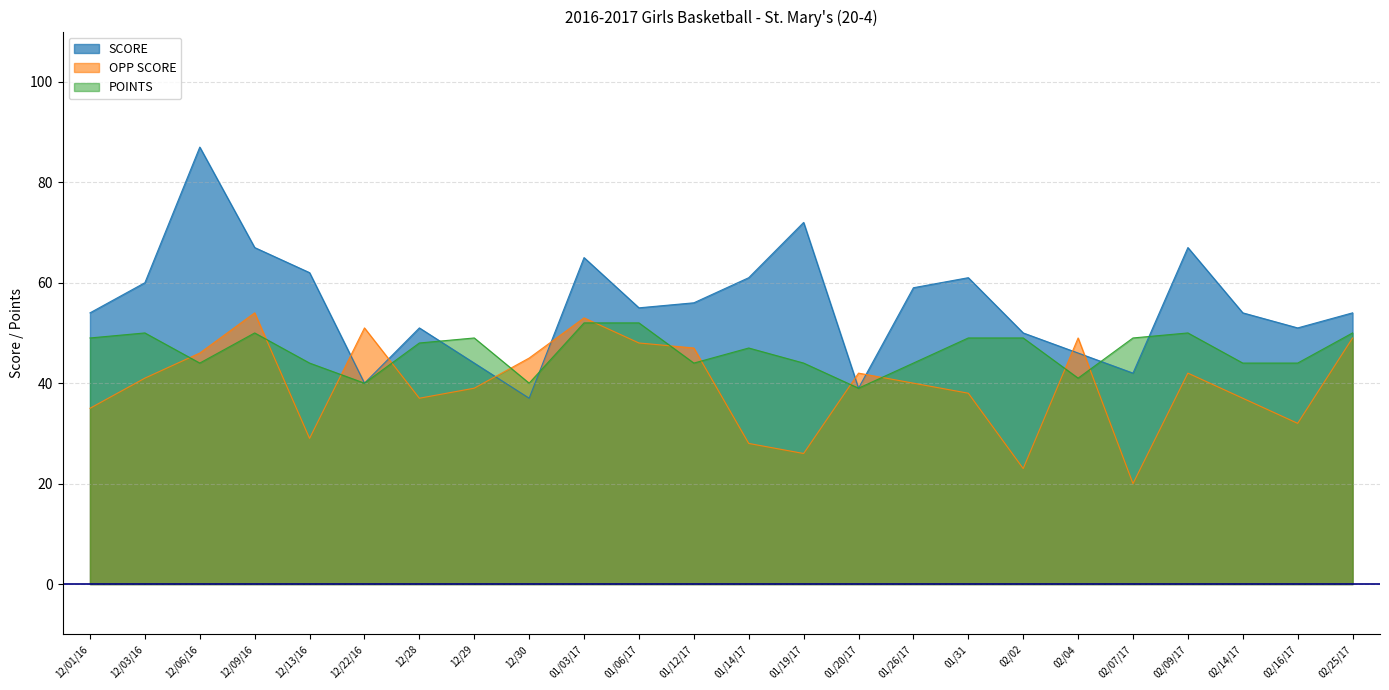

Reading left to right, list all the values displayed in this chart.

SCORE: 12/01/16=54	12/03/16=60	12/06/16=87	12/09/16=67	12/13/16=62	12/22/16=40	12/28=51	12/29=44	12/30=37	01/03/17=65	01/06/17=55	01/12/17=56	01/14/17=61	01/19/17=72	01/20/17=39	01/26/17=59	01/31=61	02/02=50	02/04=46	02/07/17=42	02/09/17=67	02/14/17=54	02/16/17=51	02/25/17=54
OPP SCORE: 12/01/16=35	12/03/16=41	12/06/16=46	12/09/16=54	12/13/16=29	12/22/16=51	12/28=37	12/29=39	12/30=45	01/03/17=53	01/06/17=48	01/12/17=47	01/14/17=28	01/19/17=26	01/20/17=42	01/26/17=40	01/31=38	02/02=23	02/04=49	02/07/17=20	02/09/17=42	02/14/17=37	02/16/17=32	02/25/17=49
POINTS: 12/01/16=49	12/03/16=50	12/06/16=44	12/09/16=50	12/13/16=44	12/22/16=40	12/28=48	12/29=49	12/30=40	01/03/17=52	01/06/17=52	01/12/17=44	01/14/17=47	01/19/17=44	01/20/17=39	01/26/17=44	01/31=49	02/02=49	02/04=41	02/07/17=49	02/09/17=50	02/14/17=44	02/16/17=44	02/25/17=50